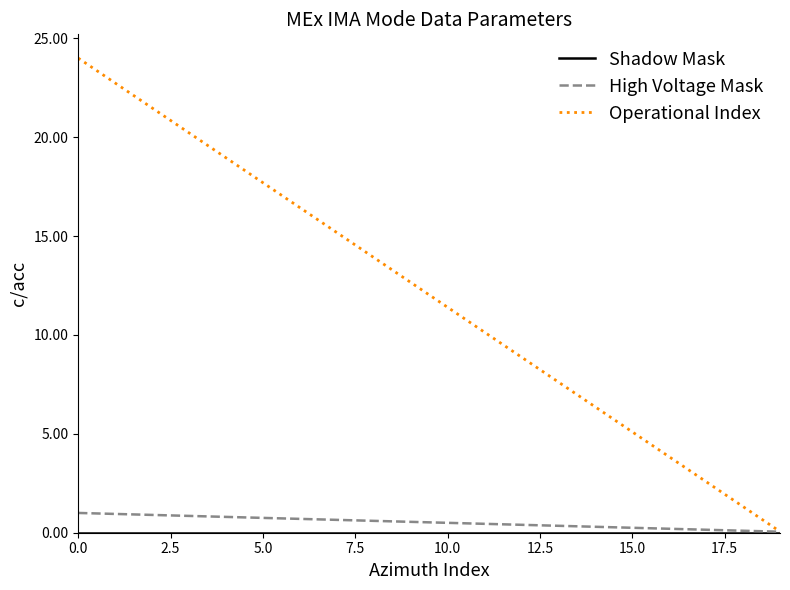

Which series has the widest spread of values?

Operational Index